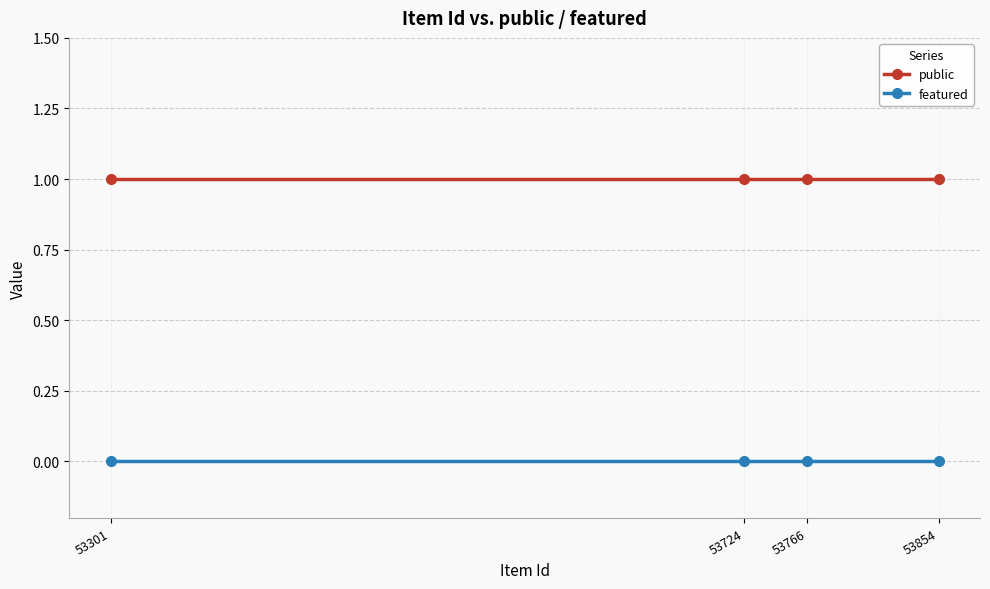

List the series in order of their overall mean, highest first.

public, featured